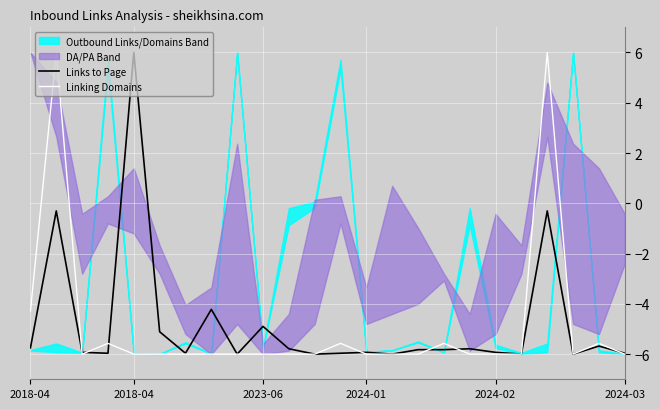

What is the label of the 5th point from the left?

2018-04